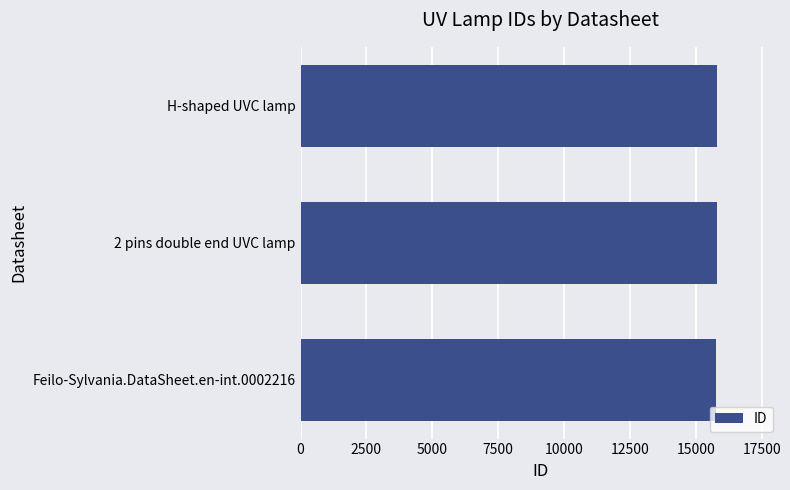

How many values are between 15766 and 15824?

3